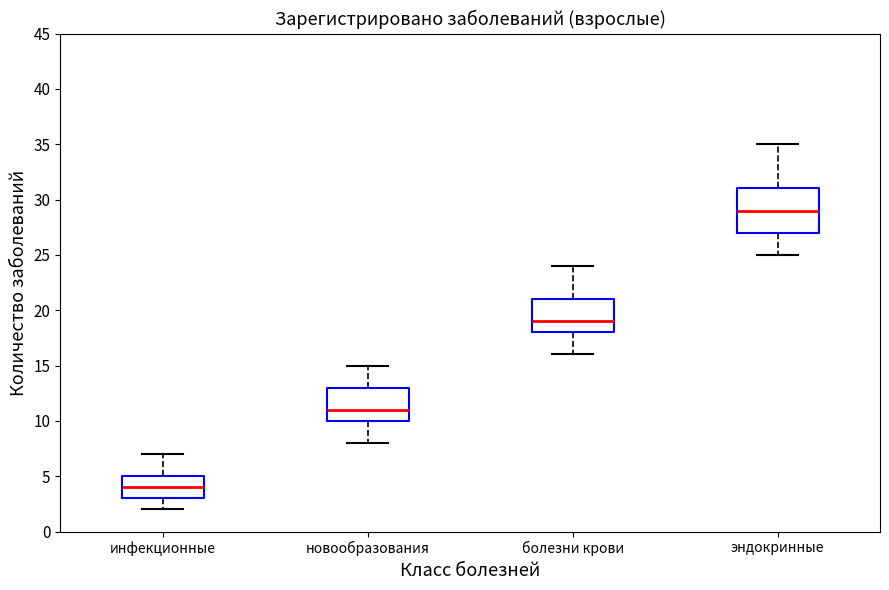

Reading left to right, read every box against the y-axis: the position of its median line, the range the box covers, and the ends of its whiskers. The values are not printed on the chart, so give them approximately, as read against the axis.

инфекционные: median 4, box 3 to 5, whiskers 2 to 7
новообразования: median 11, box 10 to 13, whiskers 8 to 15
болезни крови: median 19, box 18 to 21, whiskers 16 to 24
эндокринные: median 29, box 27 to 31, whiskers 25 to 35